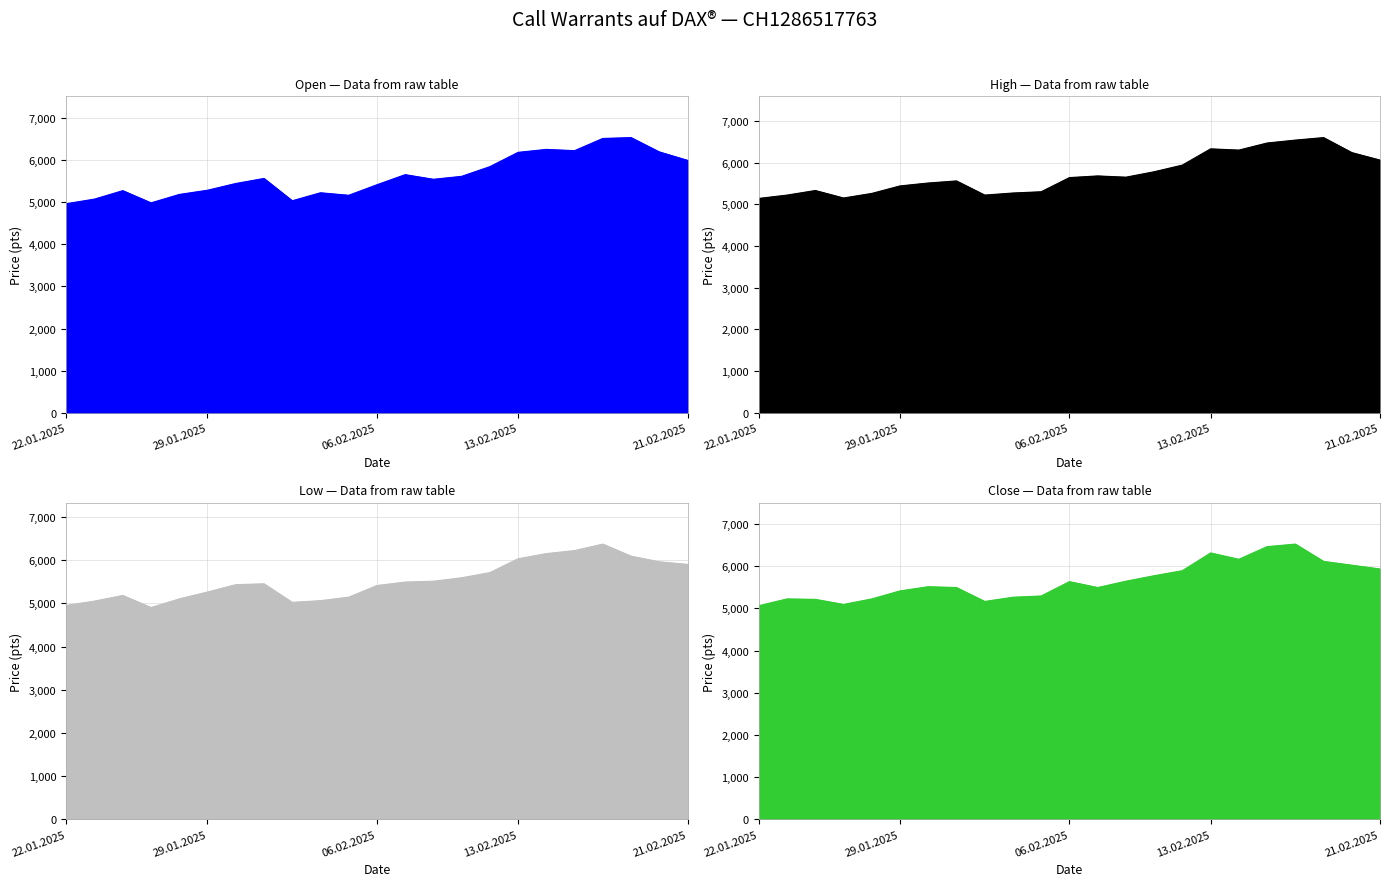

What is the label of the 15th point from the right?

03.02.2025